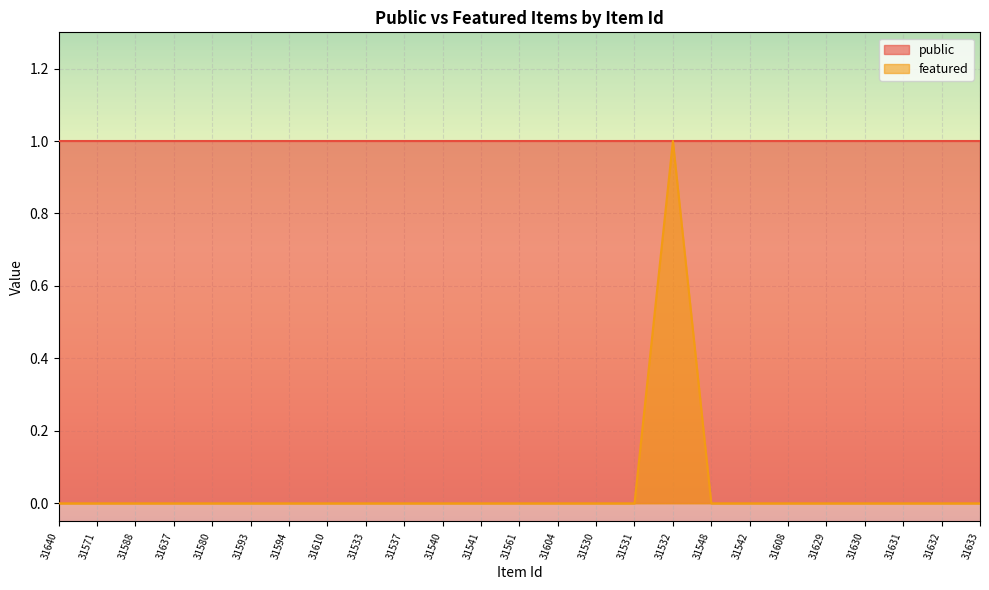

List the labels in order of value, largest first.

31532, 31640, 31571, 31588, 31637, 31580, 31593, 31594, 31610, 31533, 31537, 31540, 31541, 31561, 31604, 31530, 31531, 31548, 31542, 31608, 31629, 31630, 31631, 31632, 31633